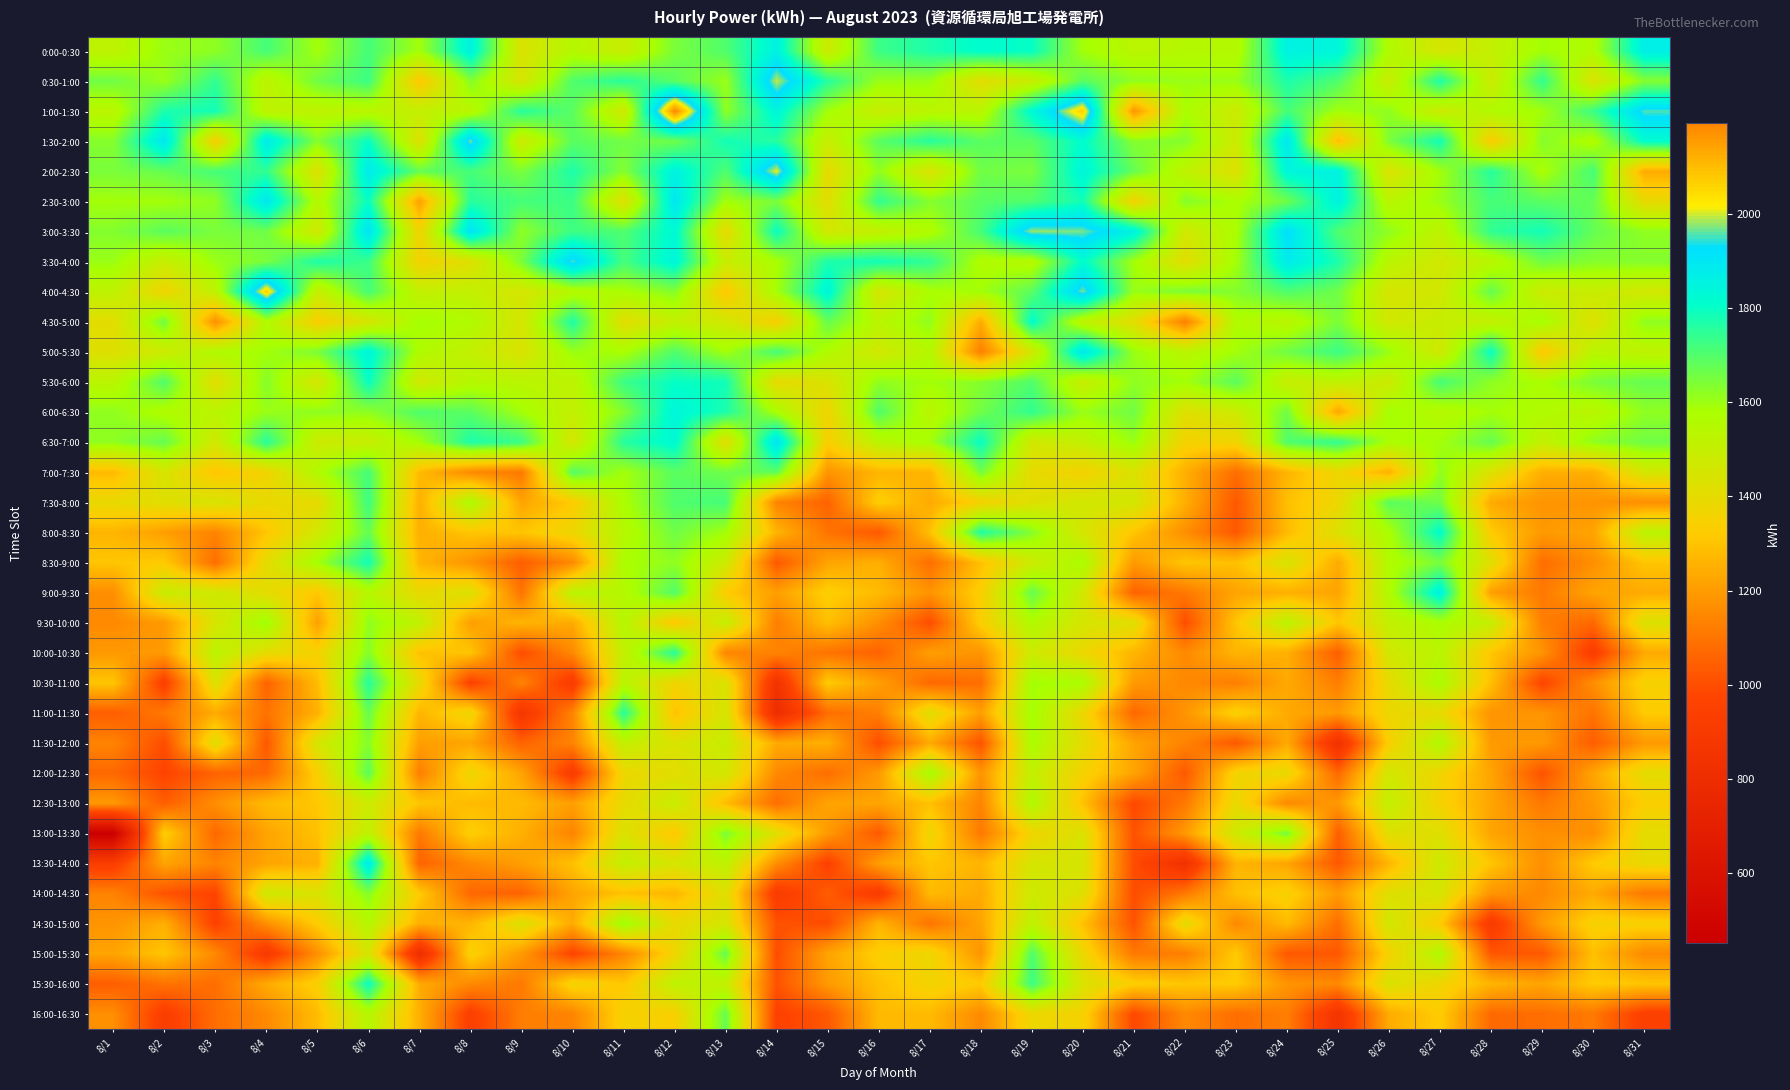

At which category is the sum across all series the highest?

8/6